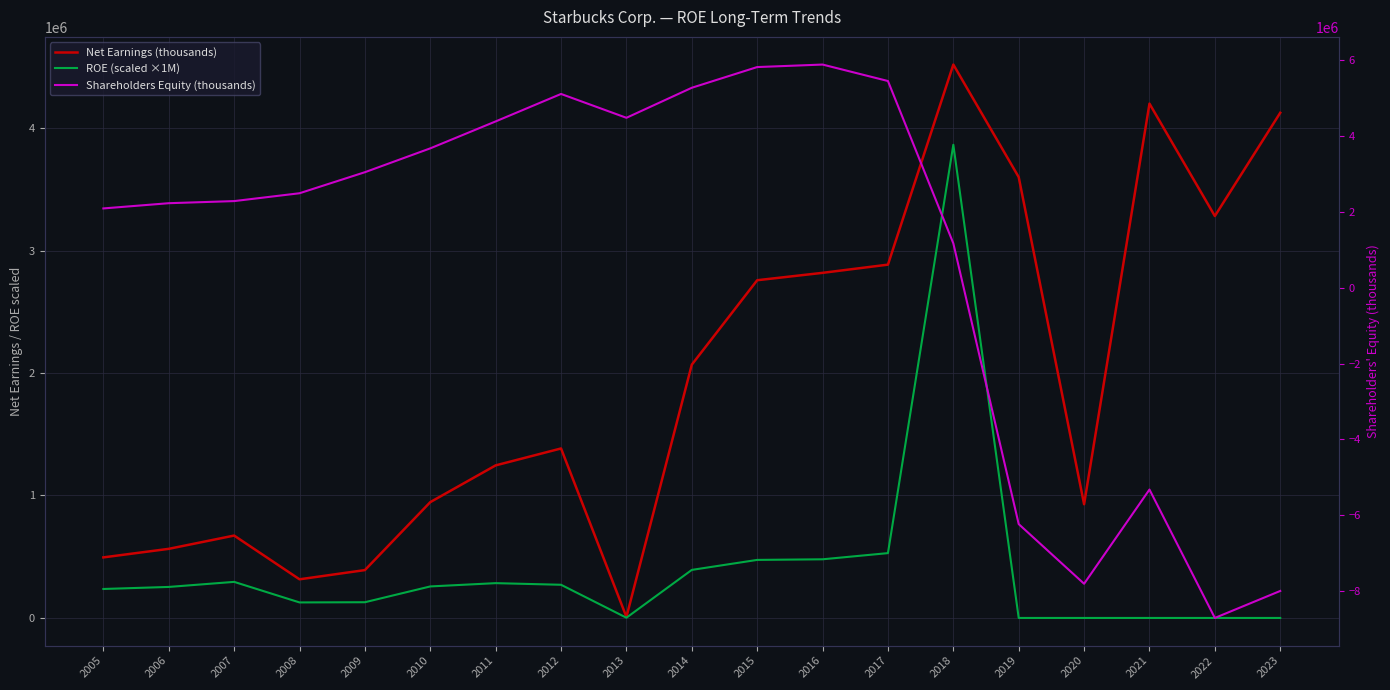

Which category has the lowest value in the ROE (scaled ×1M) series?

2019